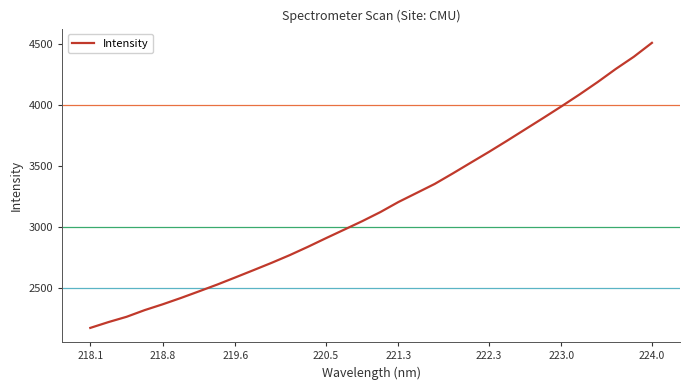

What is the maximum value shown in the chart?

4505.3